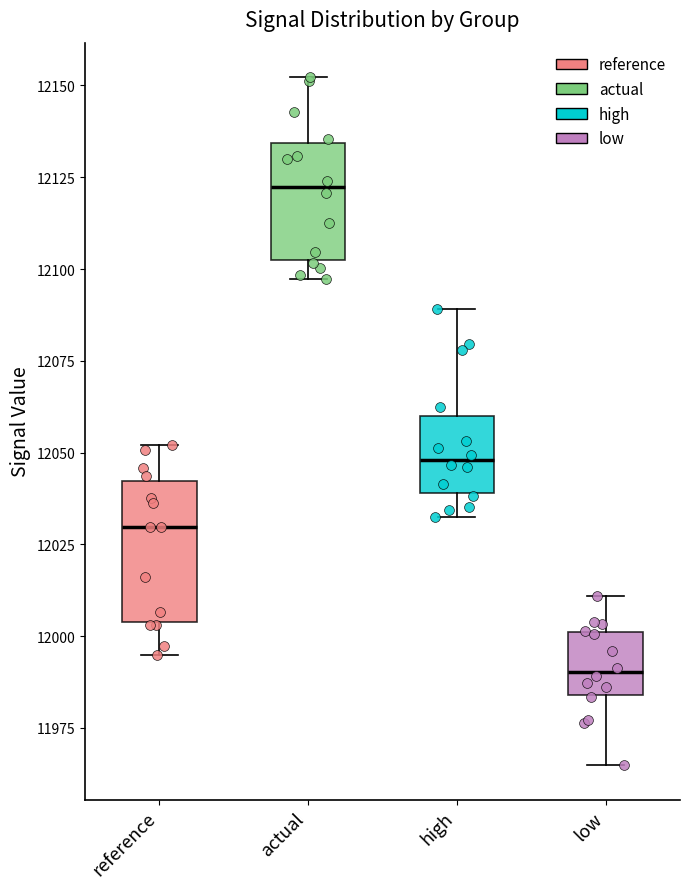

Reading left to right, read every box against the y-axis: the position of its median line, the range the box covers, and the ends of its whiskers. The values are not printed on the chart, so give them approximately, as read against the axis.

reference: median 12030, box 12005 to 12040, whiskers 11995 to 12050
actual: median 12120, box 12100 to 12135, whiskers 12095 to 12150
high: median 12050, box 12040 to 12060, whiskers 12035 to 12090
low: median 11990, box 11985 to 12000, whiskers 11965 to 12010